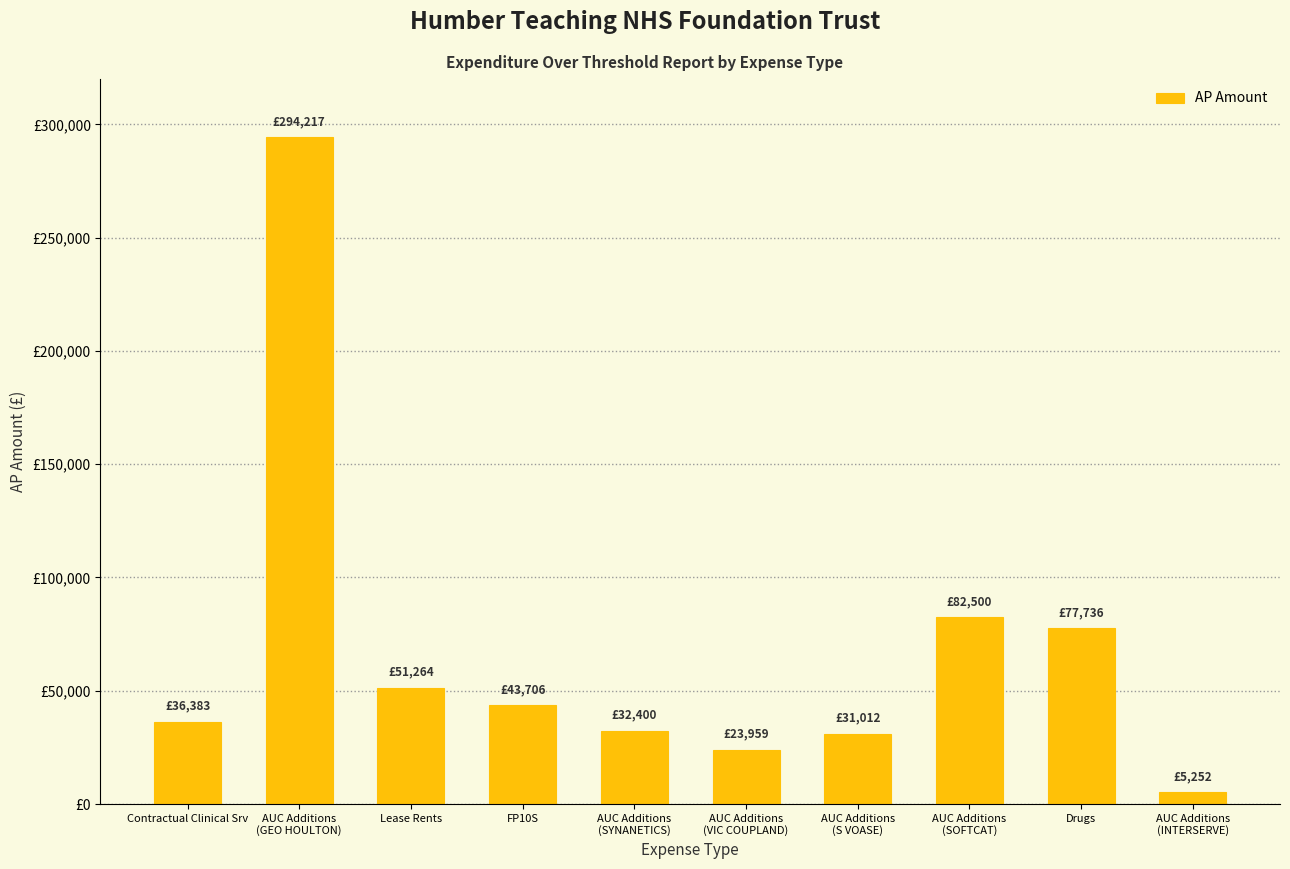

What value does the data have at AUC Additions
(SYNANETICS)?

32400.0